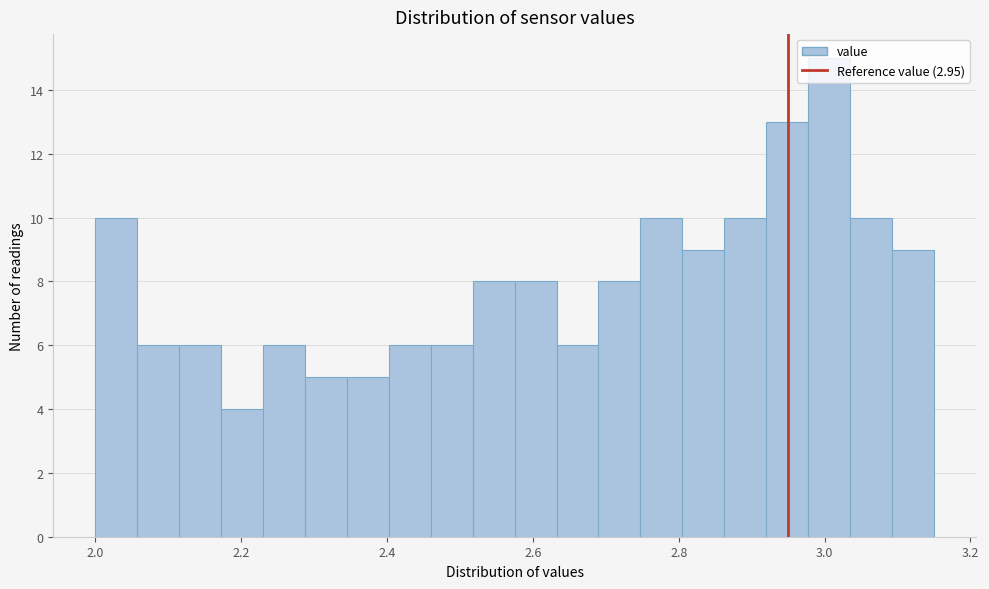

Around what value on the x-axis is the tallest bar? Give the approximate position of its centre, as read against the axis.

3.00